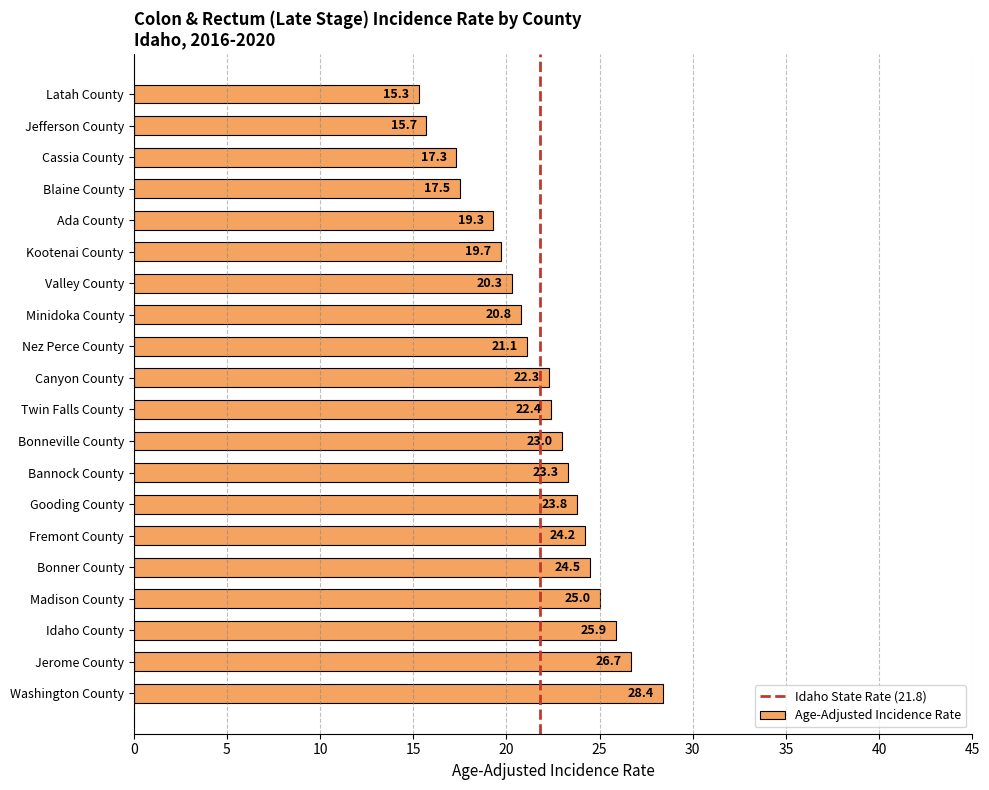

What value does the data have at Jerome County?

26.7